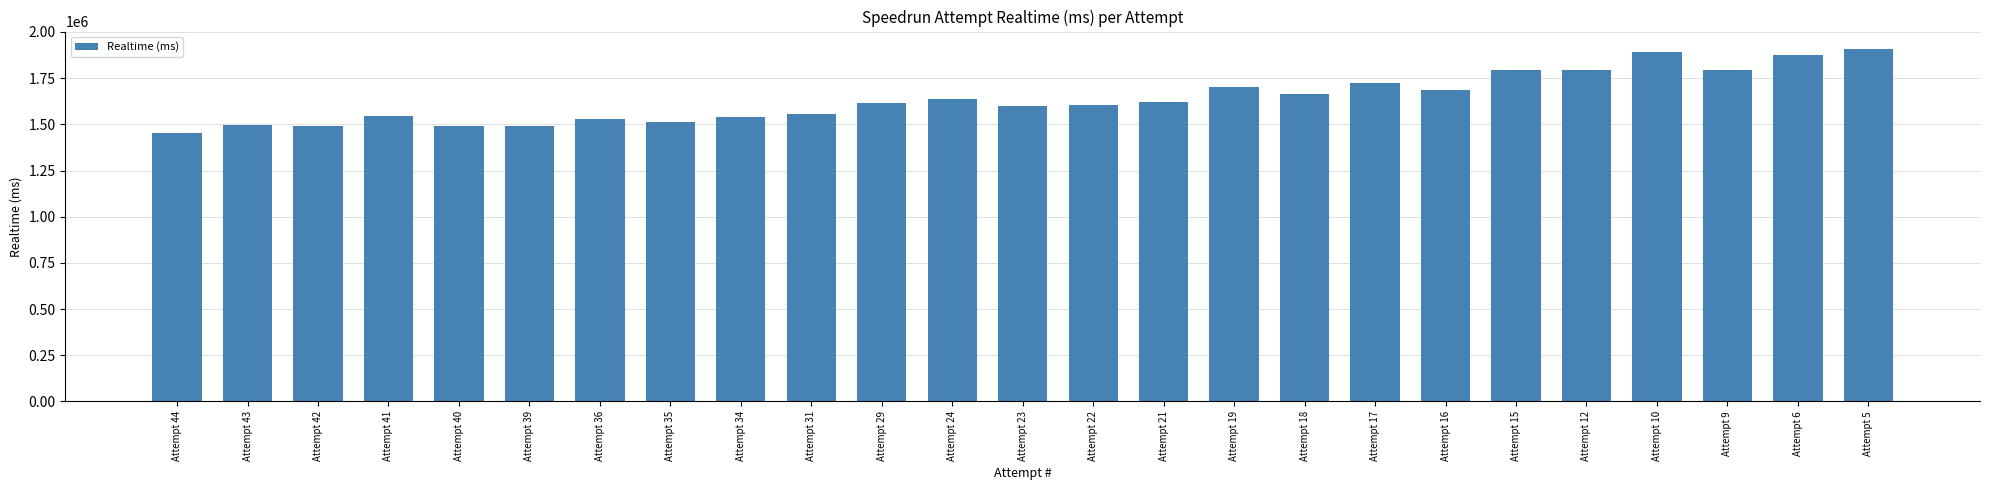

Is it true that the value at Attempt 22 is 1603392?

True